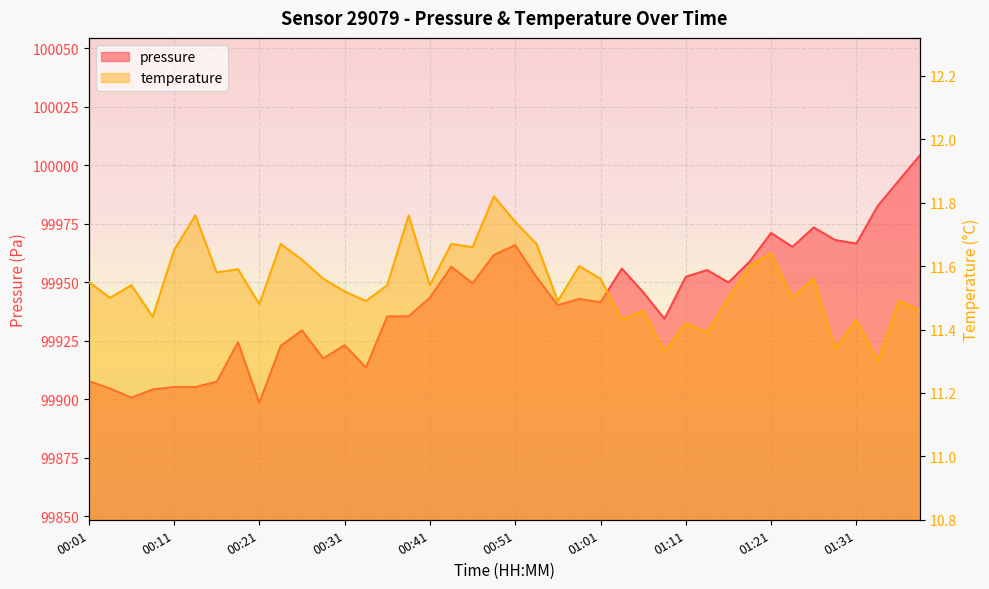

At which label does temperature reach its peak?

00:49